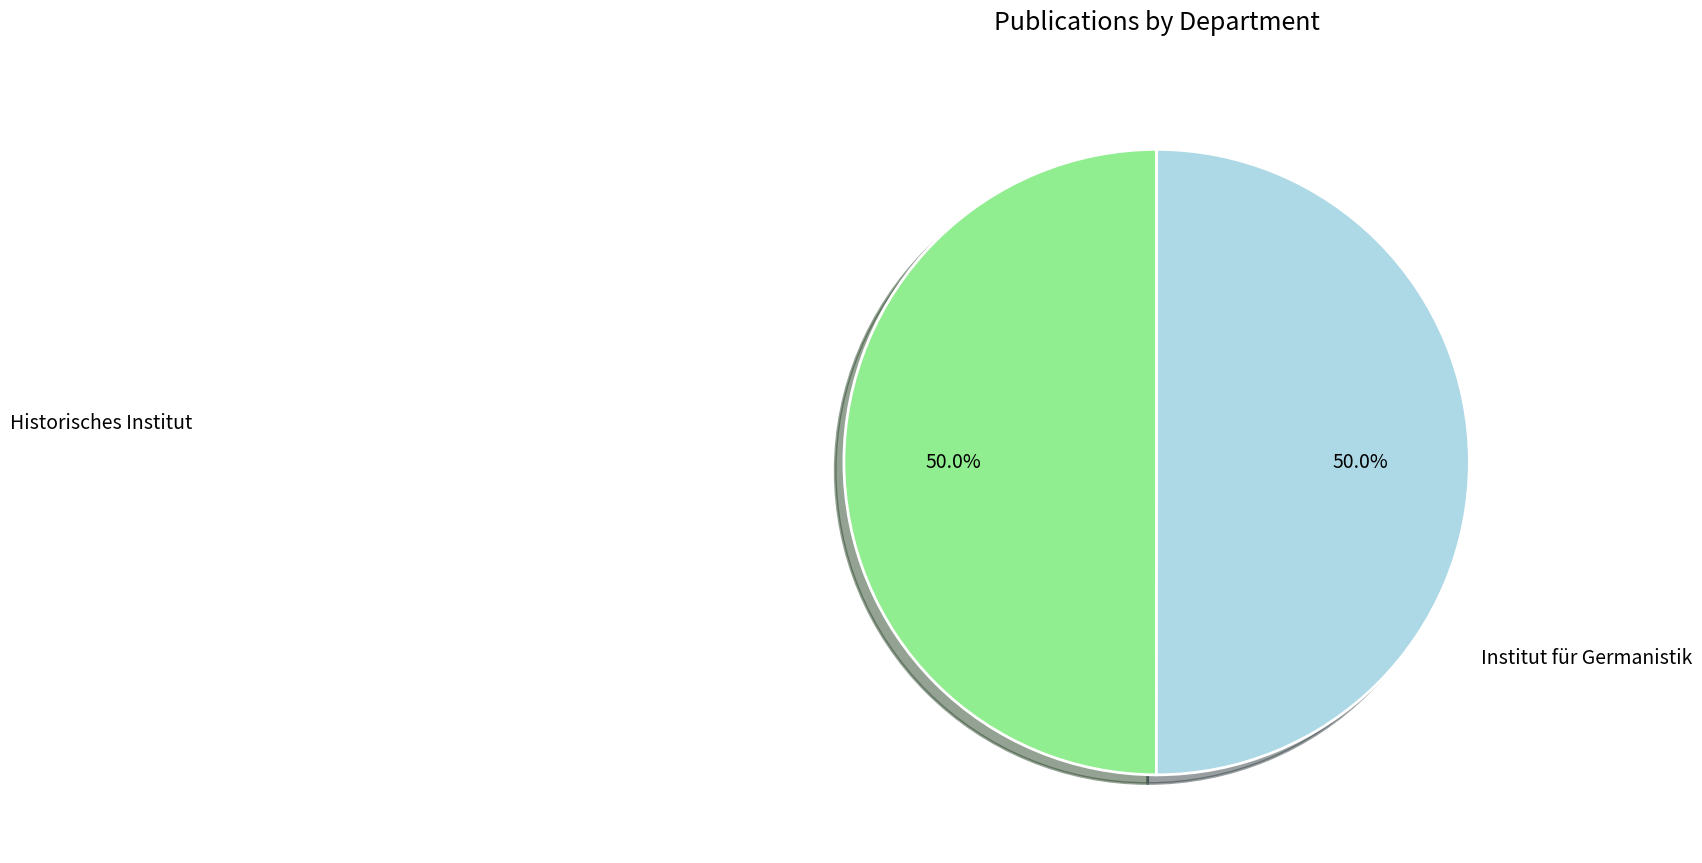

What is the majority slice?

Institut für Germanistik